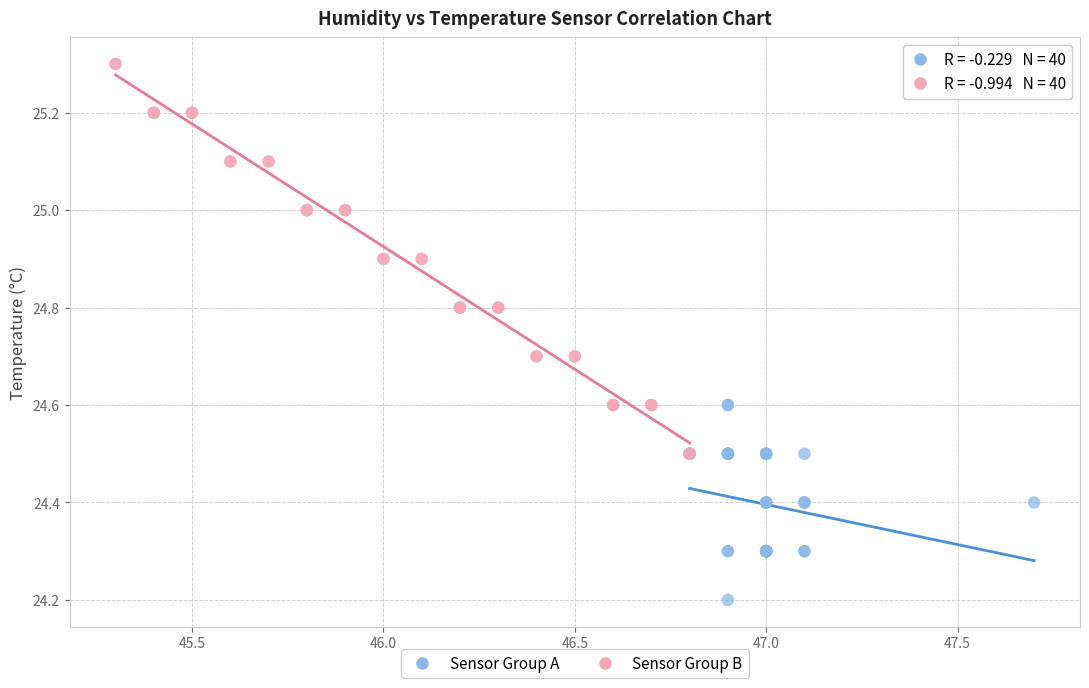

What are all the series names shown in the legend?

Sensor Group A, Sensor Group B